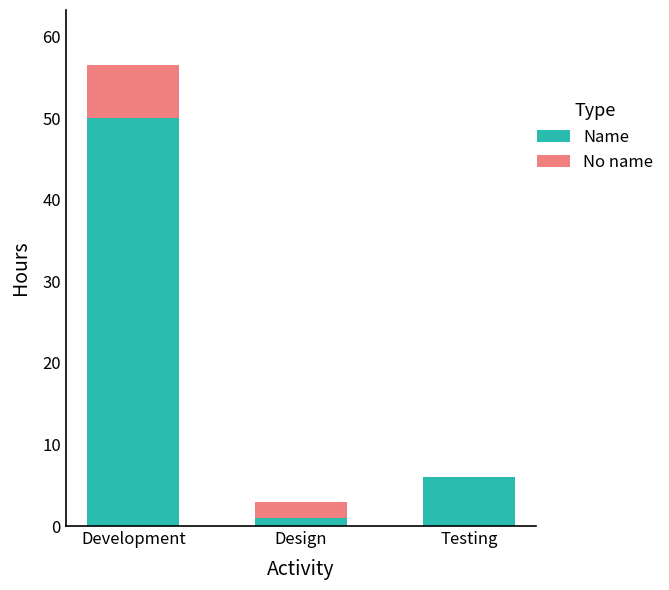

At which category is the sum across all series the highest?

Development